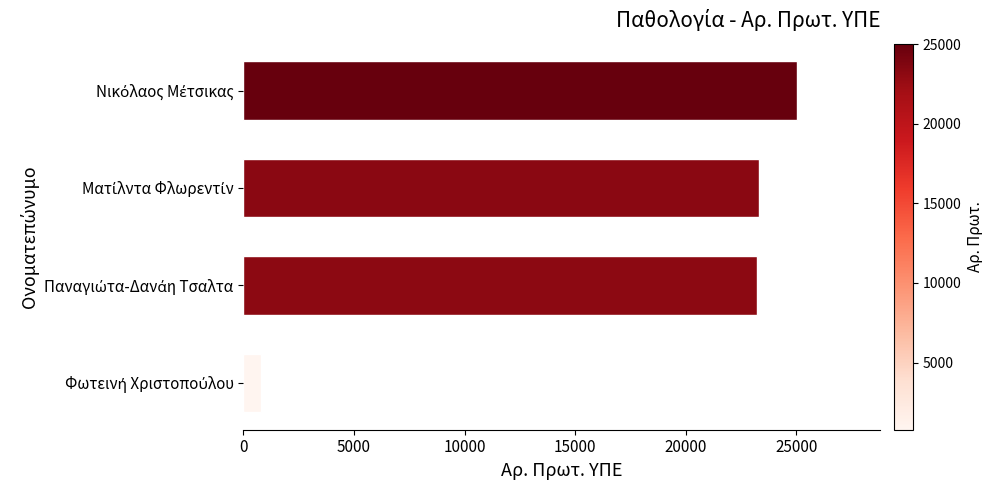

What is the smallest value displayed?

780